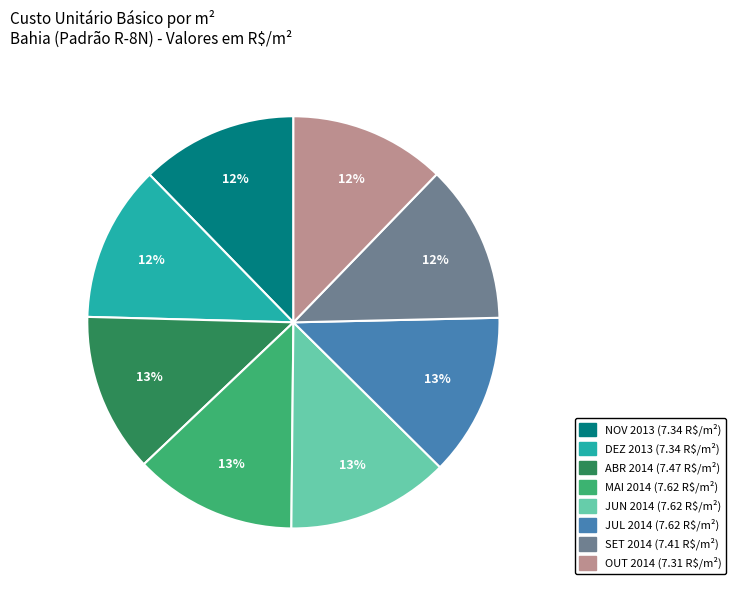

Count the number of slices in the pie.

8